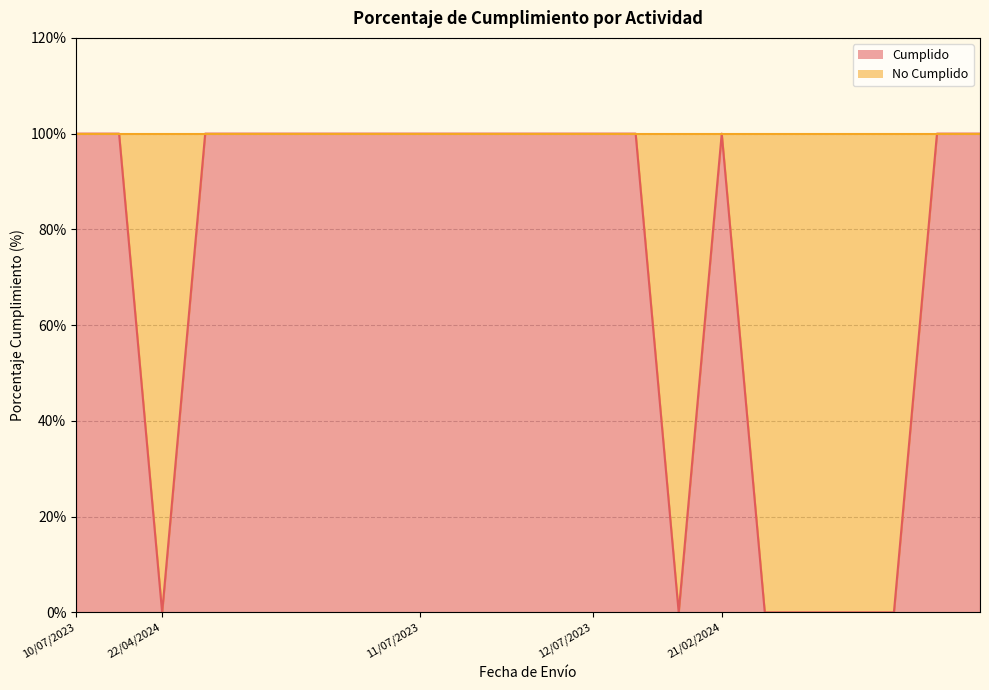

Approximately how many times larger is the value at 21/02/2024 compared to 11/07/2023?

1.0